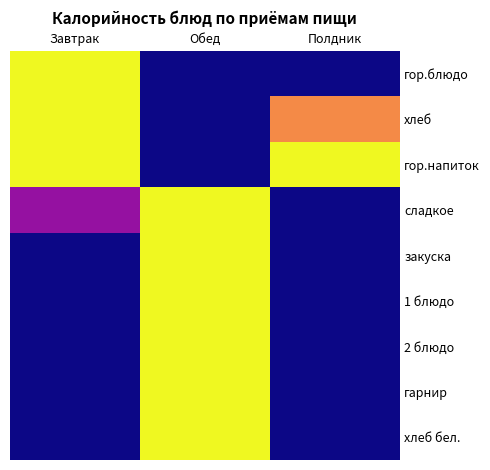

Reading left to right, what are all the values shown in this chart?

гор.блюдо: Завтрак=1.0	Обед=0.0	Полдник=0.0
хлеб: Завтрак=1.0	Обед=0.0	Полдник=0.7
гор.напиток: Завтрак=1.0	Обед=0.0	Полдник=1.0
сладкое: Завтрак=0.3	Обед=1.0	Полдник=0.0
закуска: Завтрак=0.0	Обед=1.0	Полдник=0.0
1 блюдо: Завтрак=0.0	Обед=1.0	Полдник=0.0
2 блюдо: Завтрак=0.0	Обед=1.0	Полдник=0.0
гарнир: Завтрак=0.0	Обед=1.0	Полдник=0.0
хлеб бел.: Завтрак=0.0	Обед=1.0	Полдник=0.0